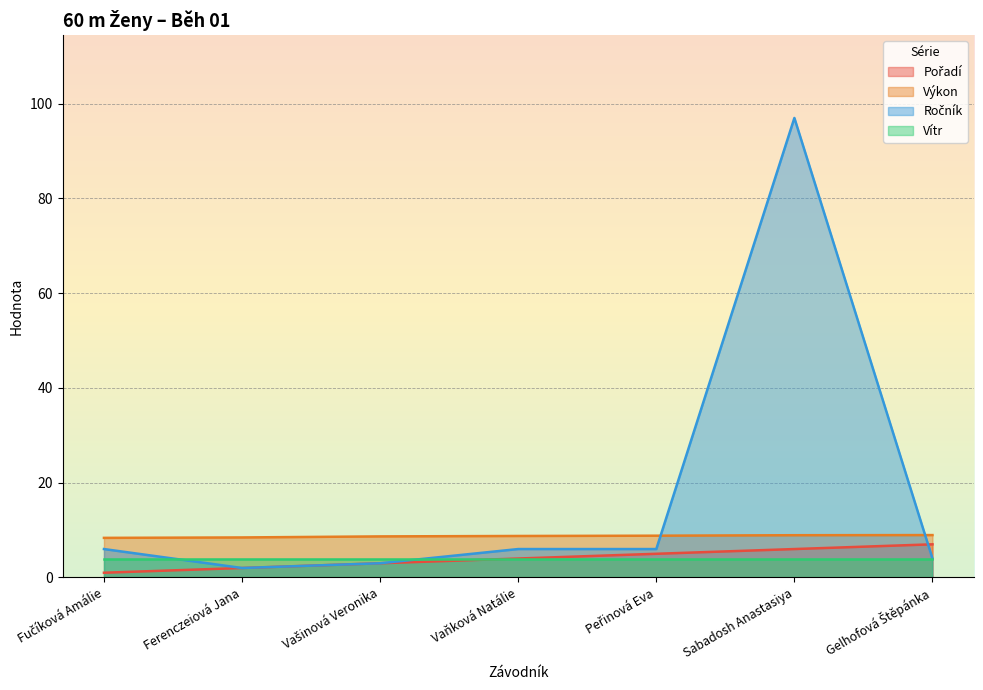

What is the average value of the Pořadí series?

4.0